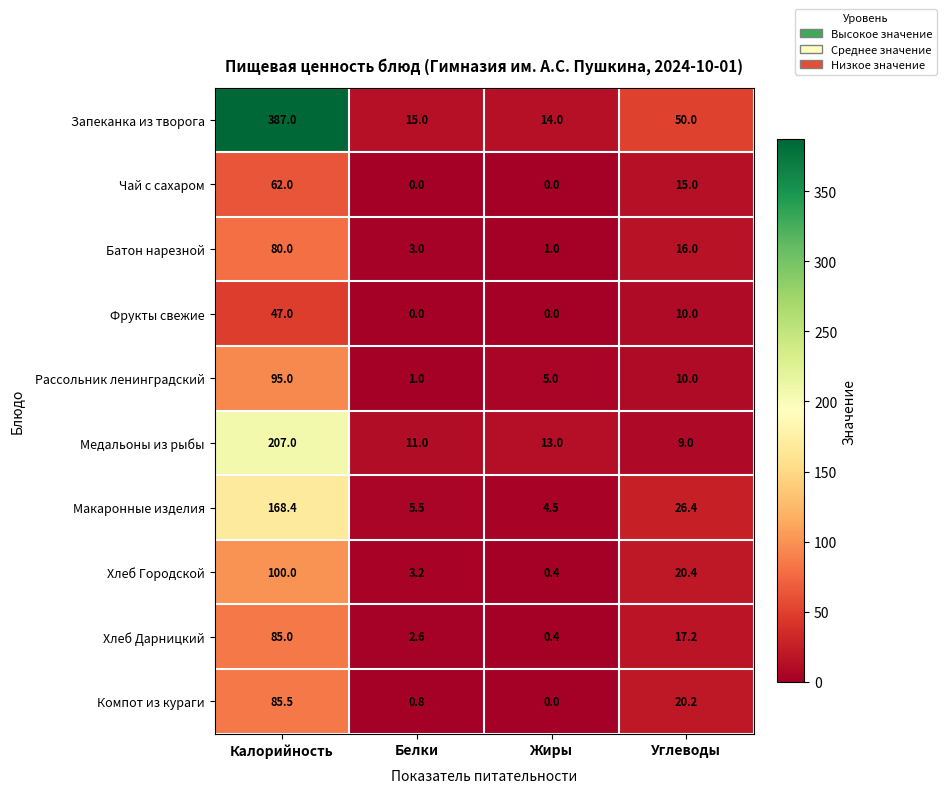

At Калорийность, list the series in order from smallest to largest.

Фрукты свежие, Чай с сахаром, Батон нарезной, Хлеб Дарницкий, Компот из кураги, Рассольник ленинградский, Хлеб Городской, Макаронные изделия, Медальоны из рыбы, Запеканка из творога